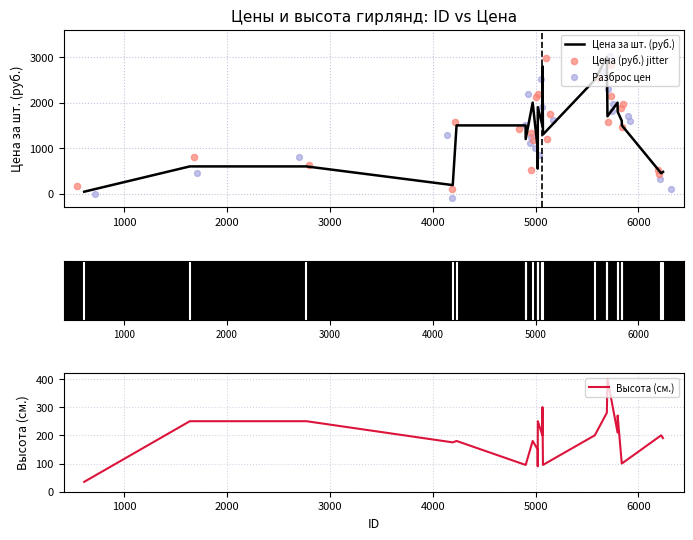

Which series has the largest total across all categories?

Цена (руб.) jitter